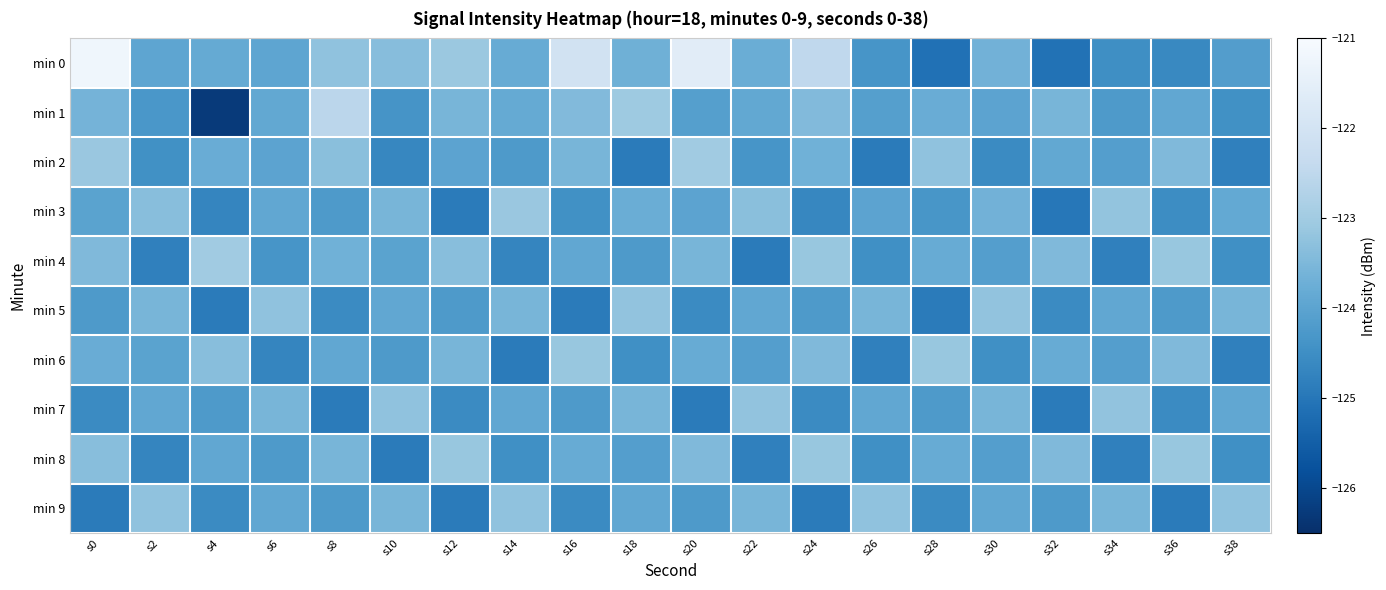

Which label corresponds to the largest value in the chart?

s0